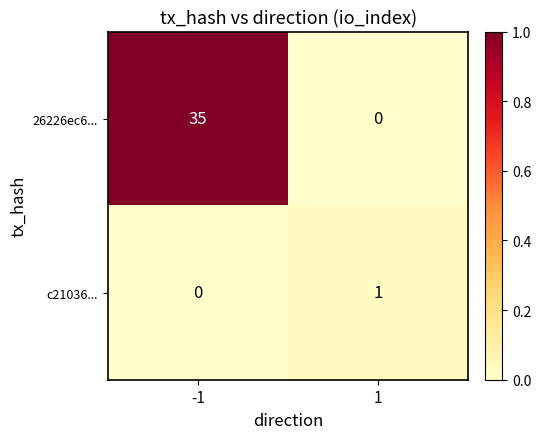

Is the value of c21036... at 1 greater than the value of 26226ec6... at -1?

No